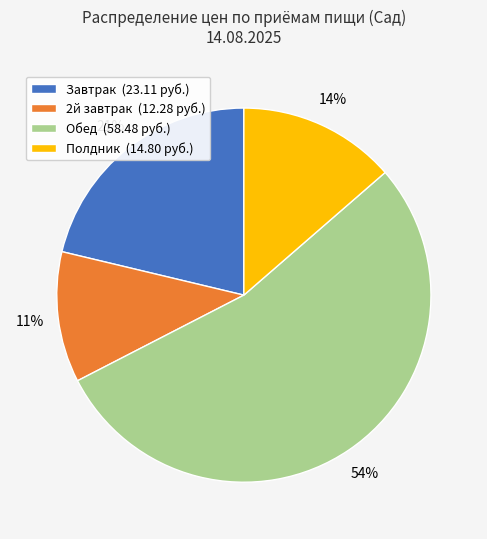

Between 2й завтрак and Завтрак, which is larger?

Завтрак